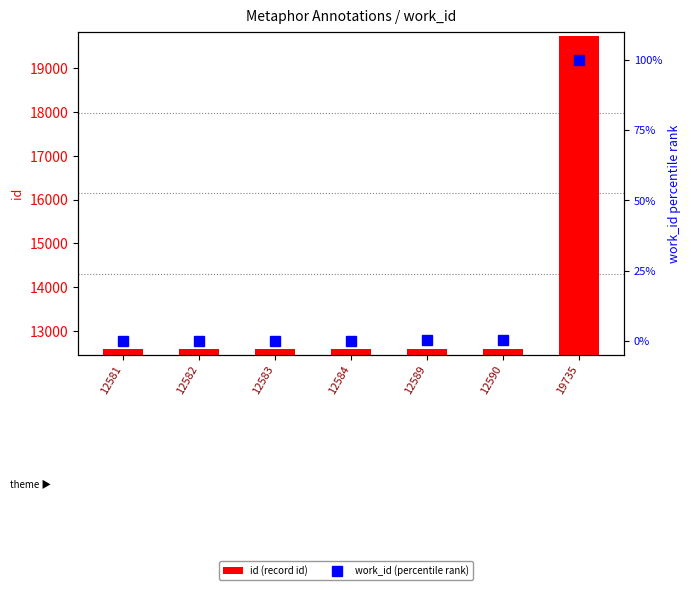

At which label does id (record id) reach its peak?

19735